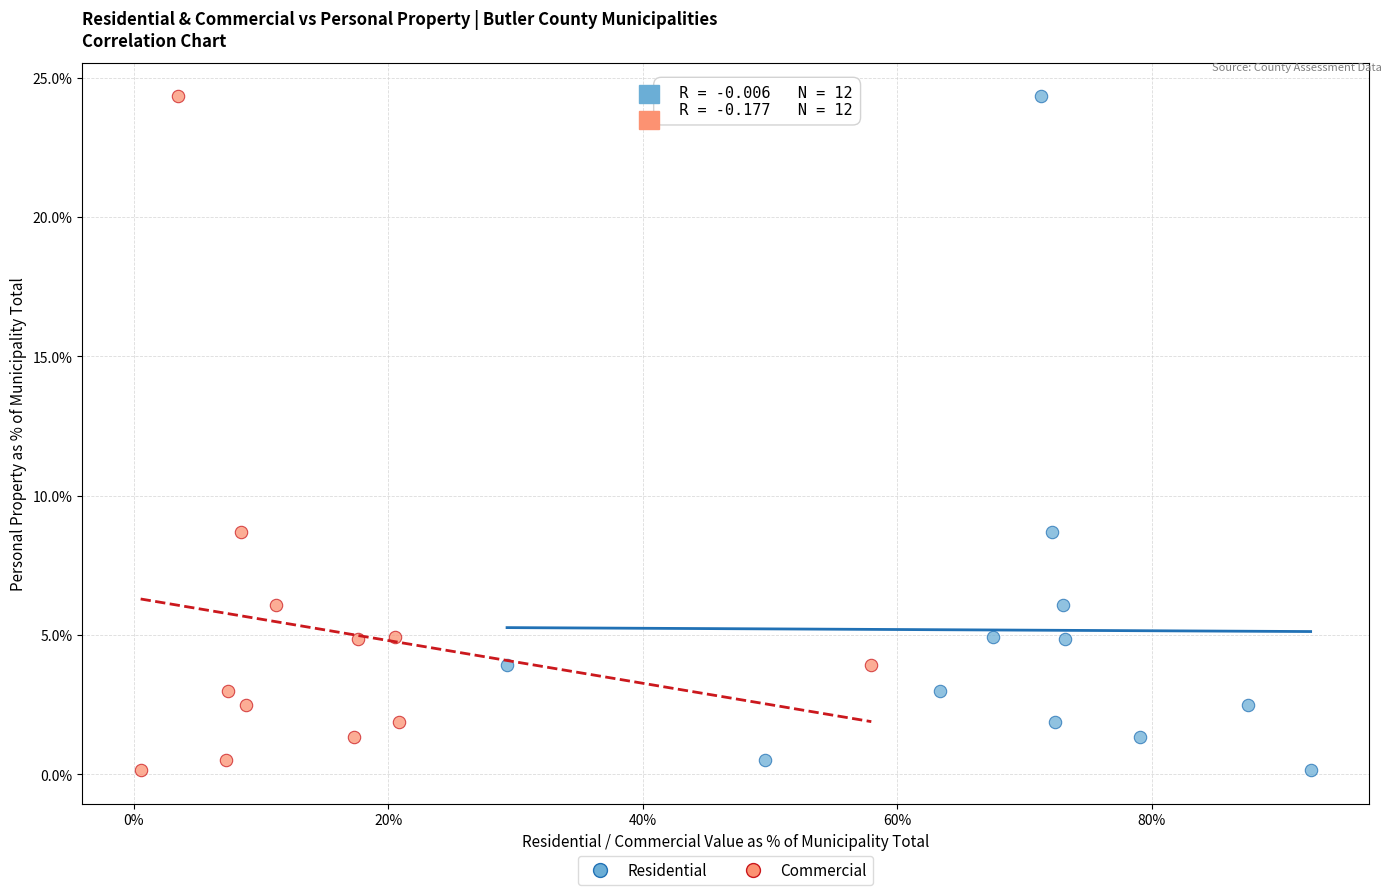

What are all the series names shown in the legend?

Residential, Commercial